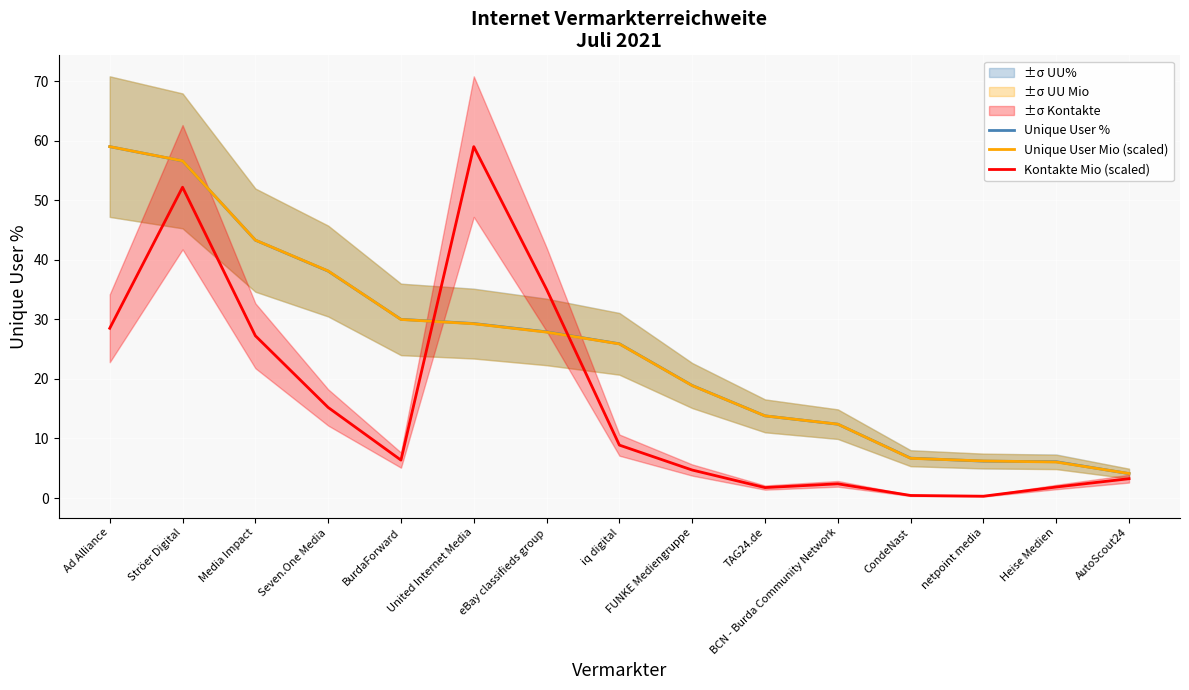

Read the Unique User % value at CondeNast.

6.7